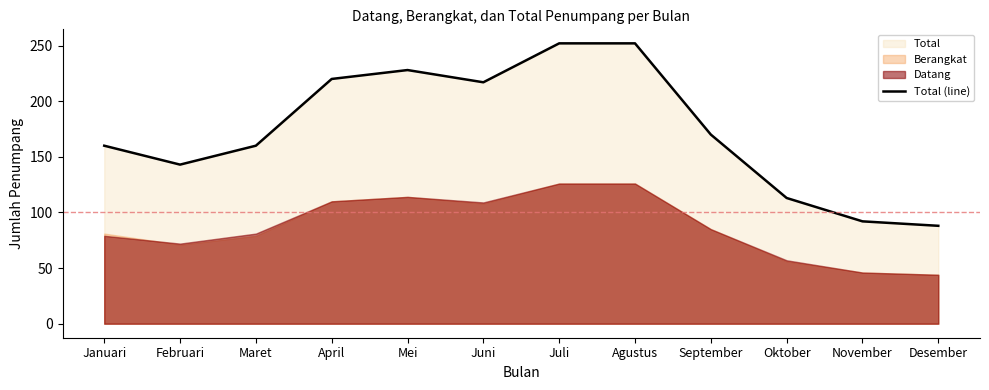

How many points are higher than both their immediate neighbors (excluding endpoints)?

1